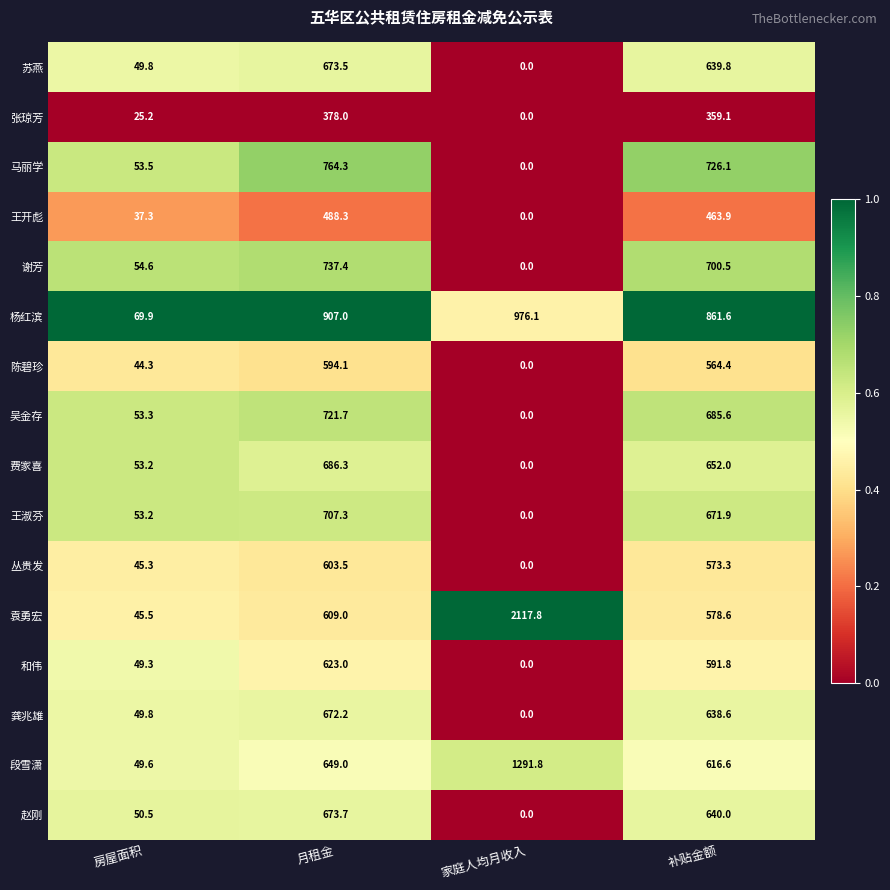

The value of 陈碧珍 at 房屋面积 is 44.3. True or false?

True